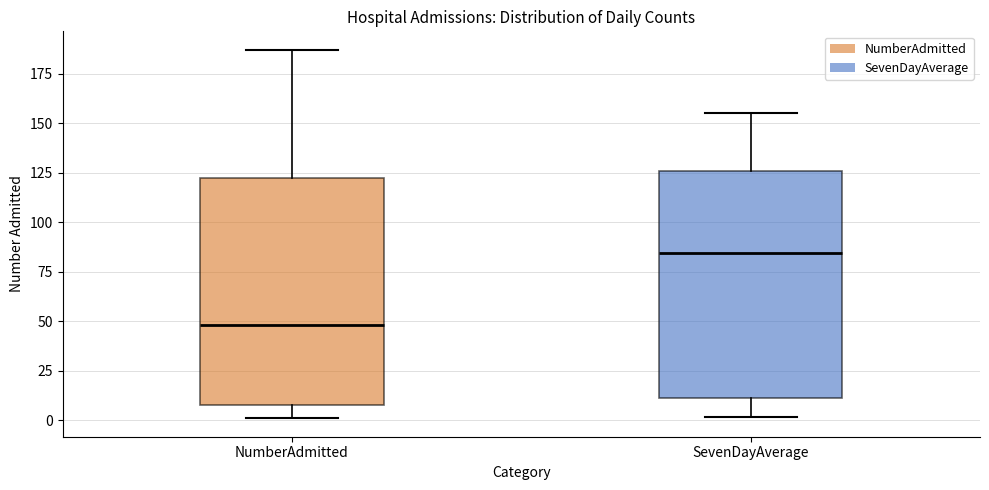

Reading left to right, read every box against the y-axis: the position of its median line, the range the box covers, and the ends of its whiskers. The values are not printed on the chart, so give them approximately, as read against the axis.

NumberAdmitted: median 50, box 10 to 125, whiskers 0 to 185
SevenDayAverage: median 85, box 10 to 125, whiskers 0 to 155